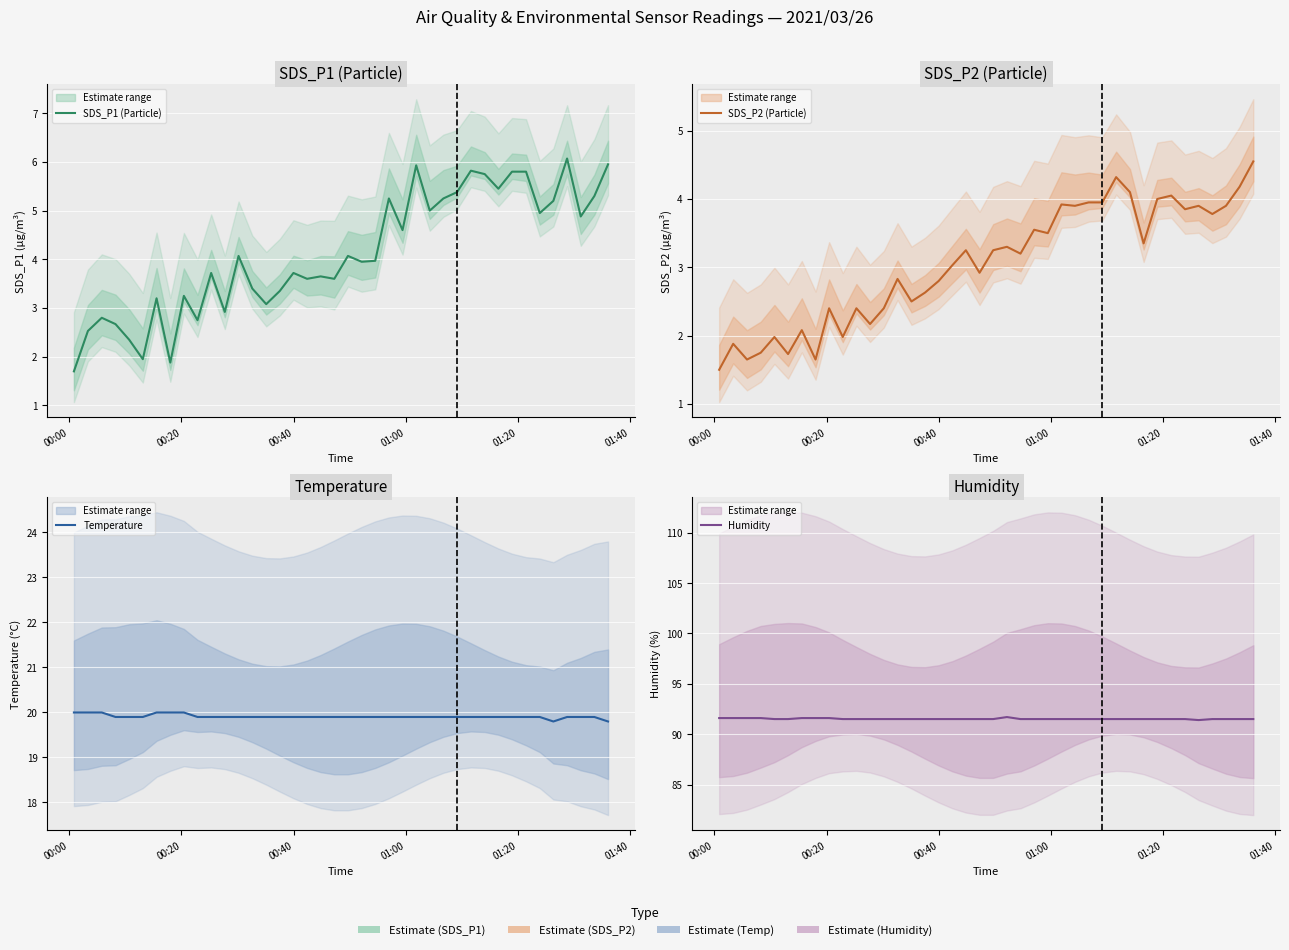

What are all the series names shown in the legend?

SDS_P1 (Particle), SDS_P2 (Particle), Temperature, Humidity